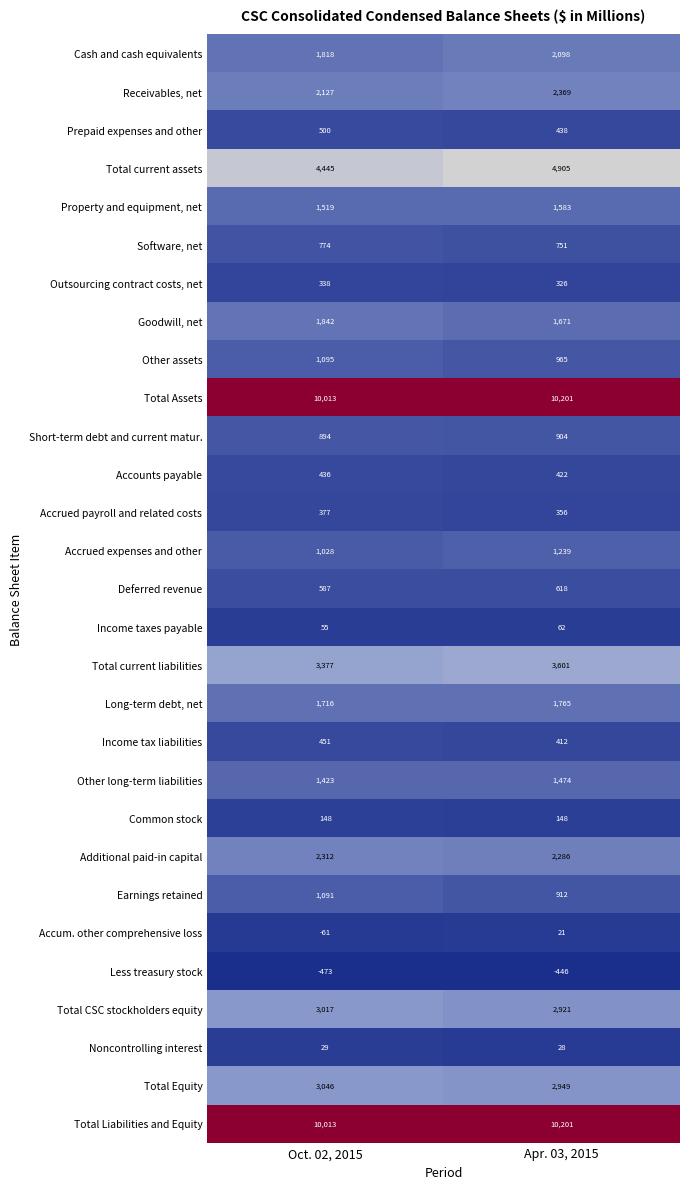

What is the approximate value of Income tax liabilities at Oct. 02, 2015?

451